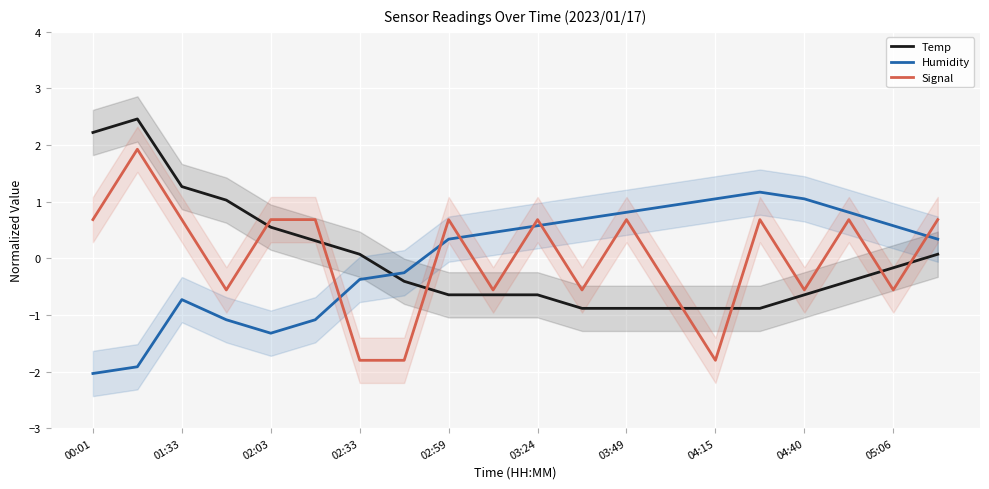

After their last crossing, which series has the higher values: Humidity or Temp?

Humidity